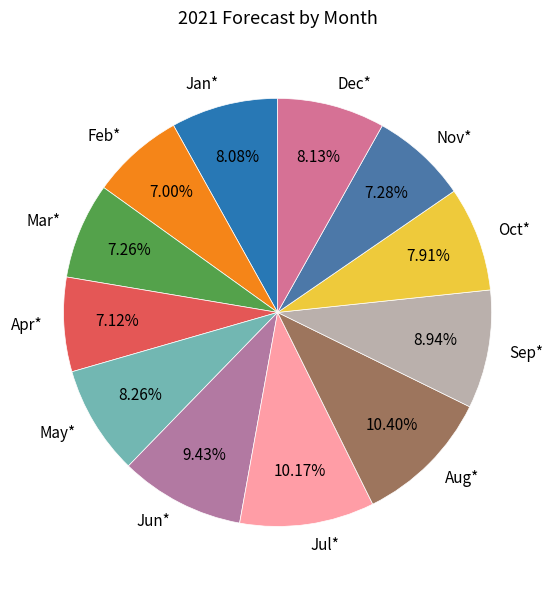

How many segments does this pie chart have?

12